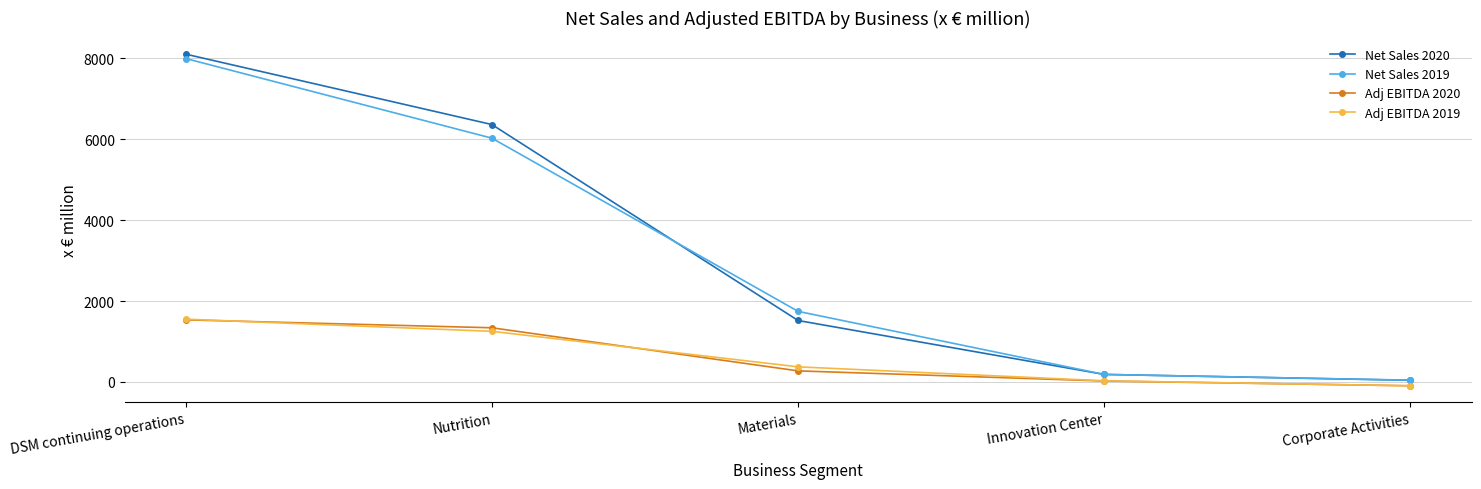

What is the value of the Adj EBITDA 2019 point at the 5th from the left?

-97